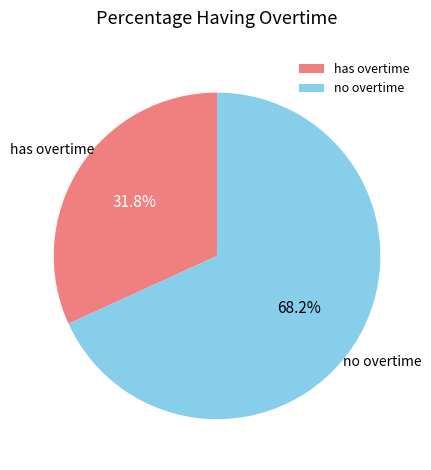

To the nearest percent, what is the average slice percentage?

50%